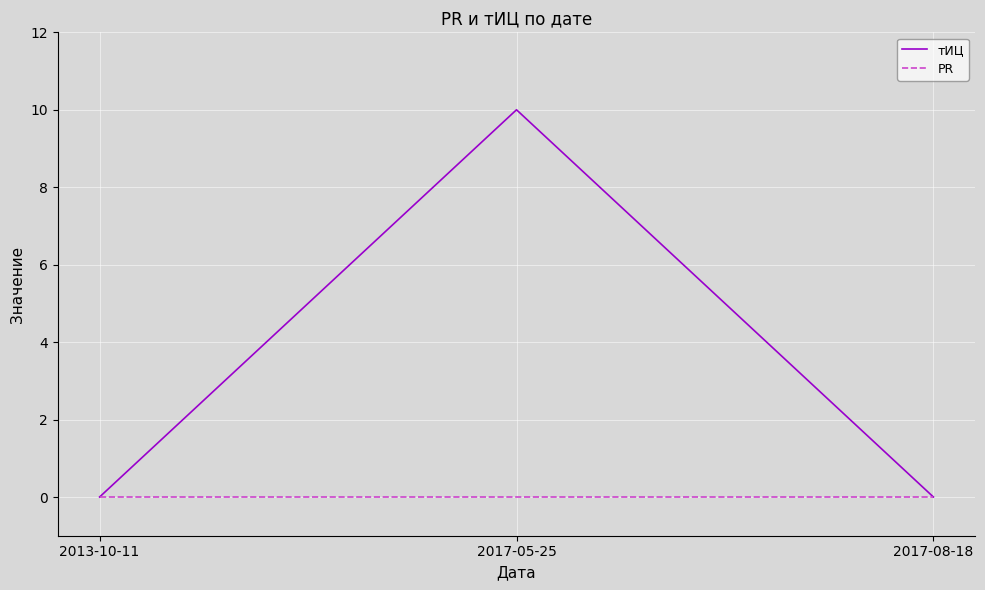

Count the тИЦ values in the range 0 to 10.

3